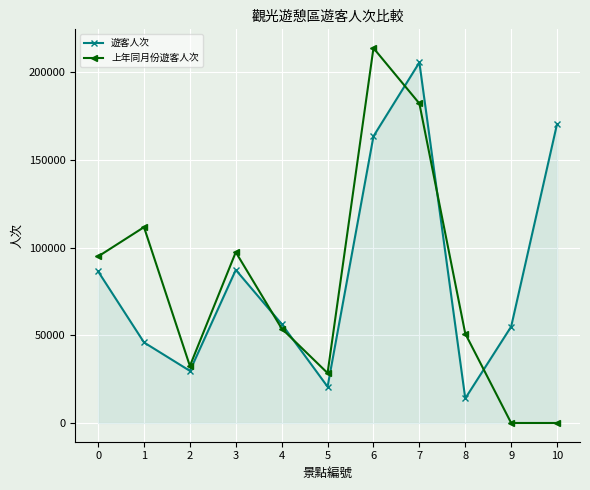

What is the sum of all 遊客人次 values?

935590